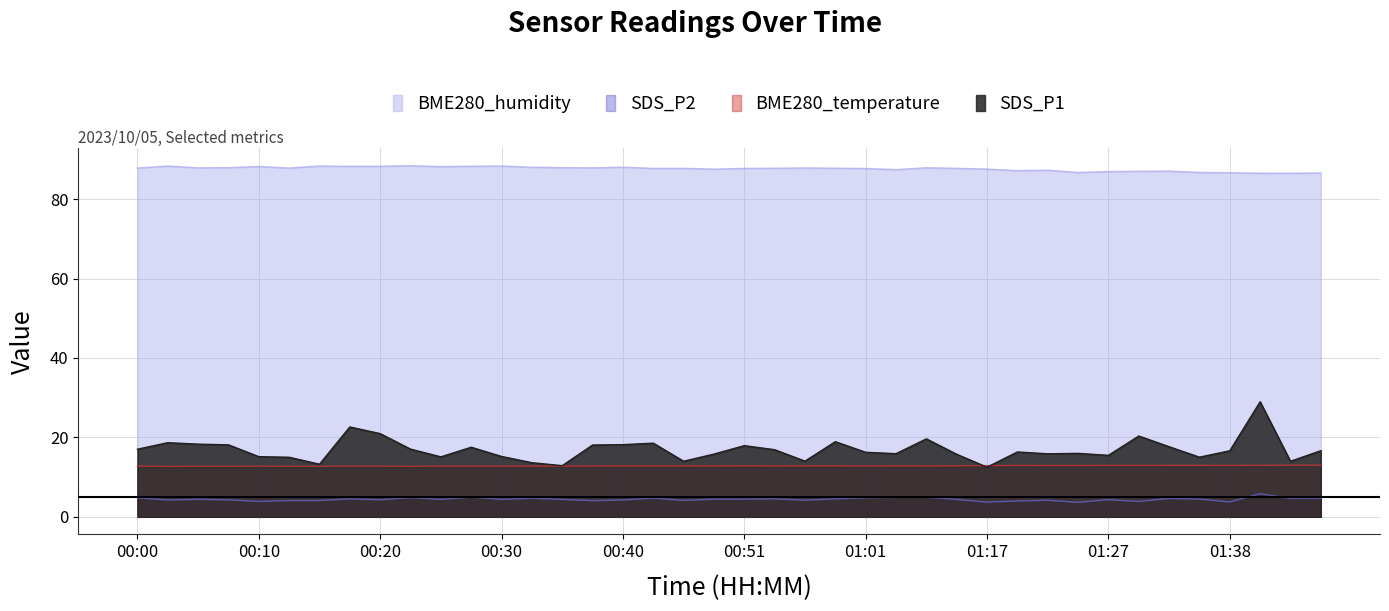

At which label is BME280_humidity closest to 87?

01:30